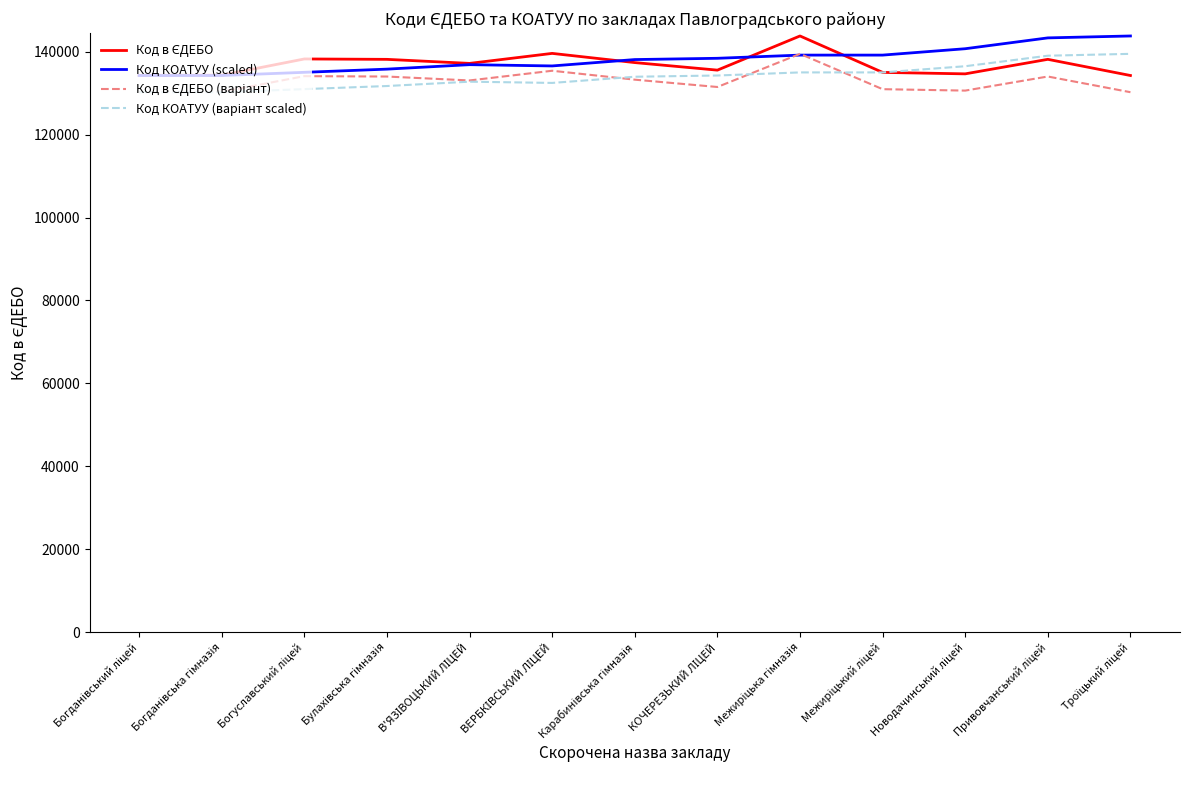

What is the maximum value for Код КОАТУУ (scaled)?

143824.0